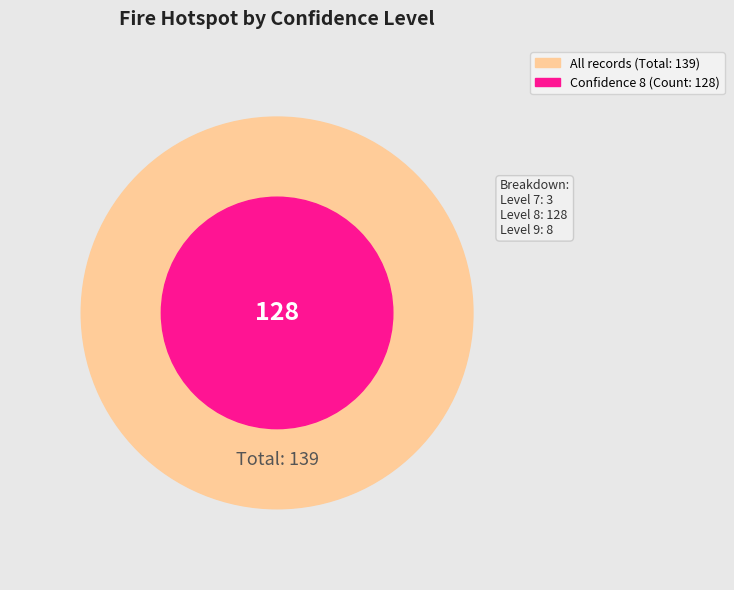

Between 9 and 7, which is larger?

9